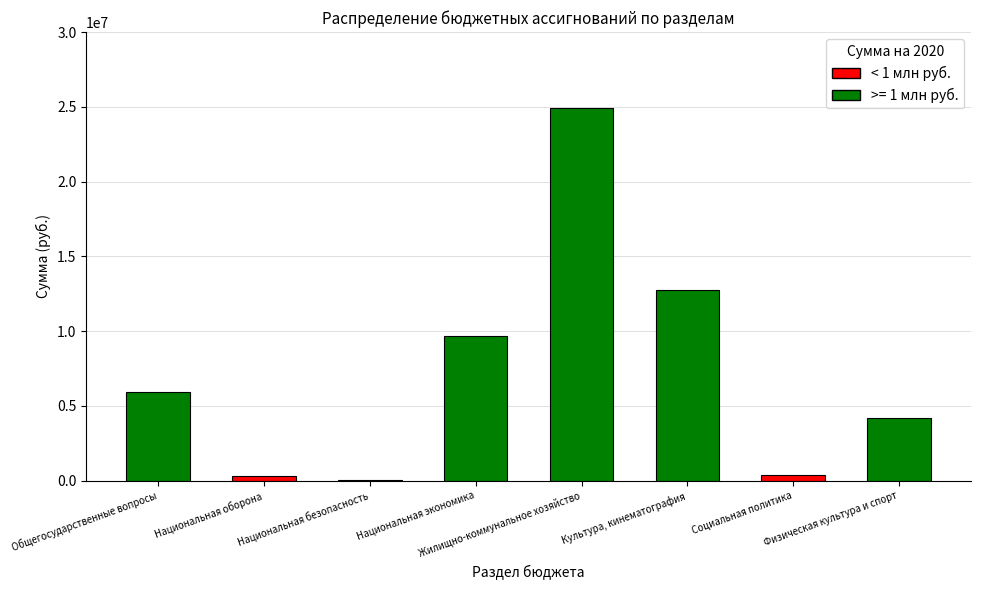

What is the sum of all values?

58235951.0